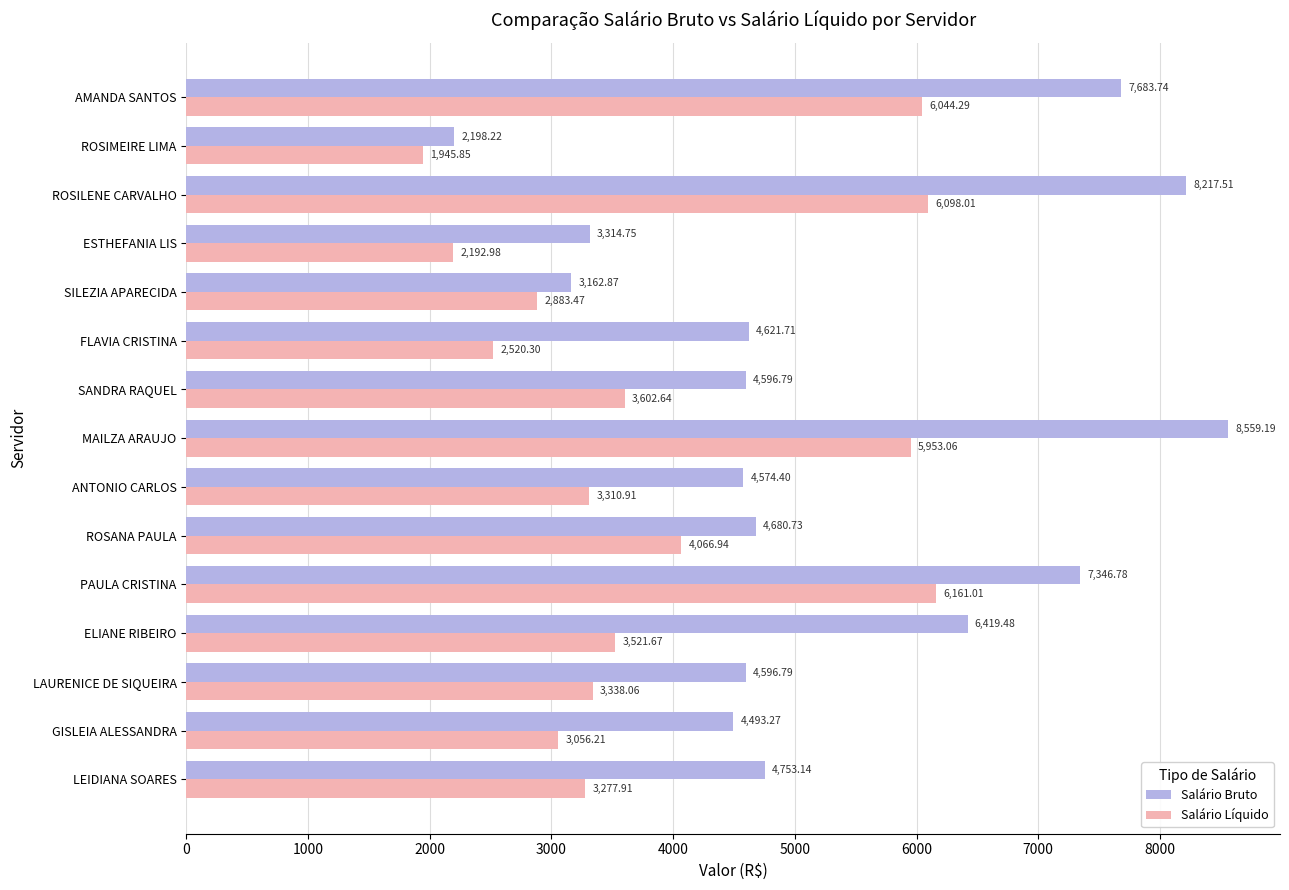

What is the sum of all Salário Bruto values?

79219.4